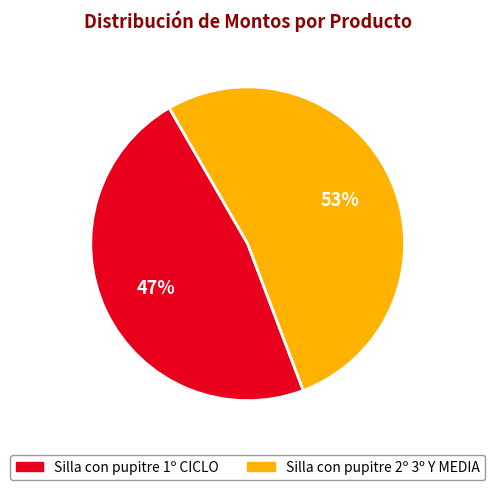

True or false: Silla con pupitre 1º CICLO accounts for 47% of the total.

True